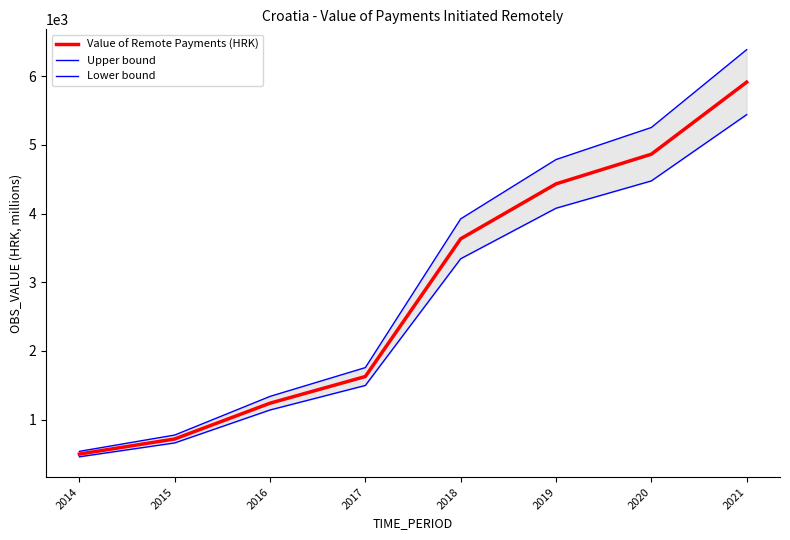

Between 2018 and 2014, which is larger?

2018